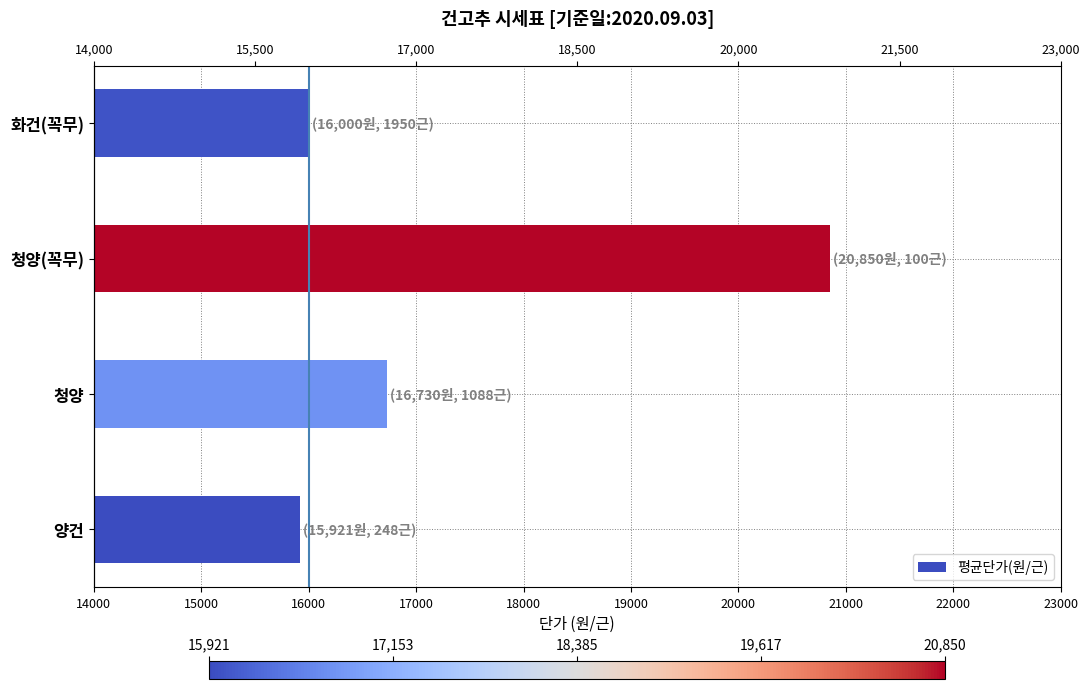

How many series are shown in this chart?

1